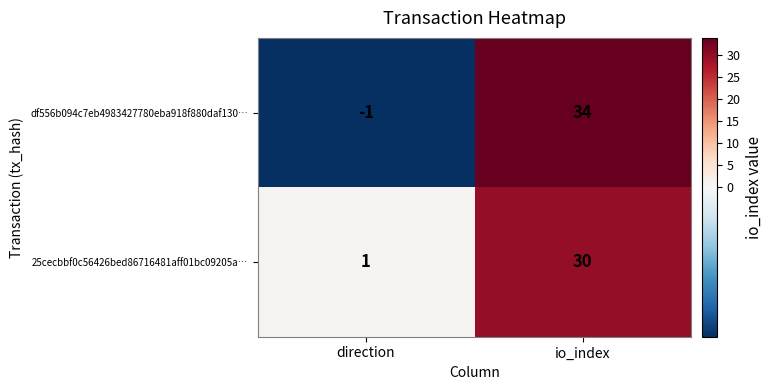

Reading left to right, list all the values displayed in this chart.

df556b094c7eb4983427780eba918f880daf130…: direction=-1	io_index=34
25cecbbf0c56426bed86716481aff01bc09205a…: direction=1	io_index=30